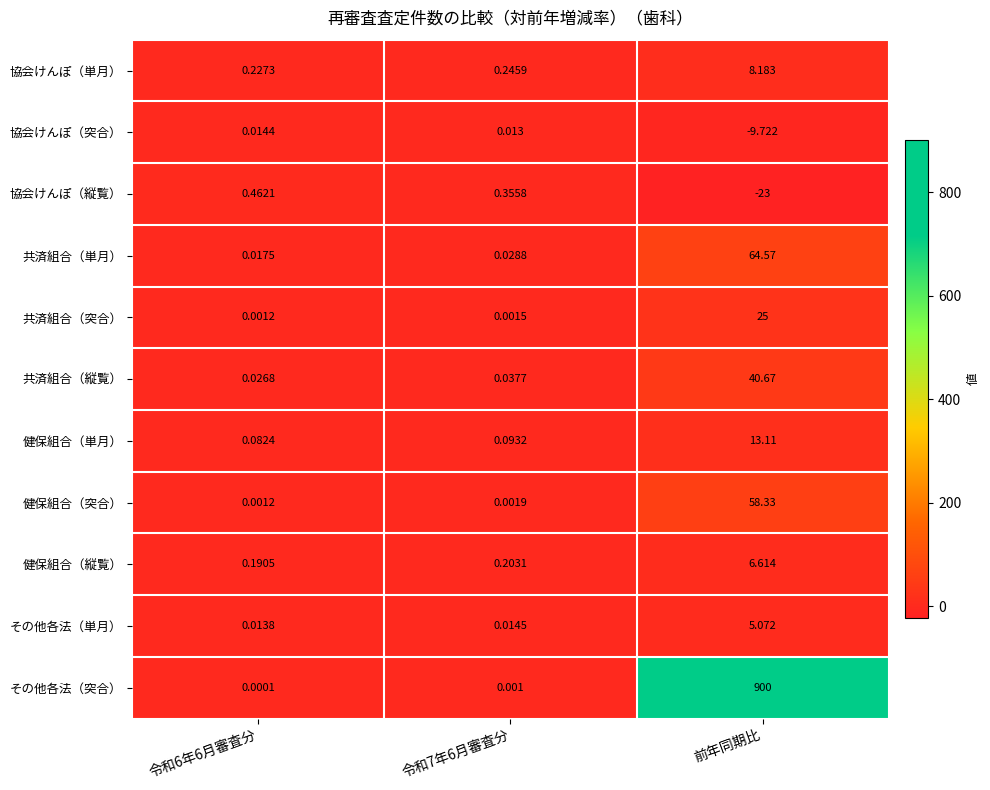

Which category has the lowest value across all series?

前年同期比